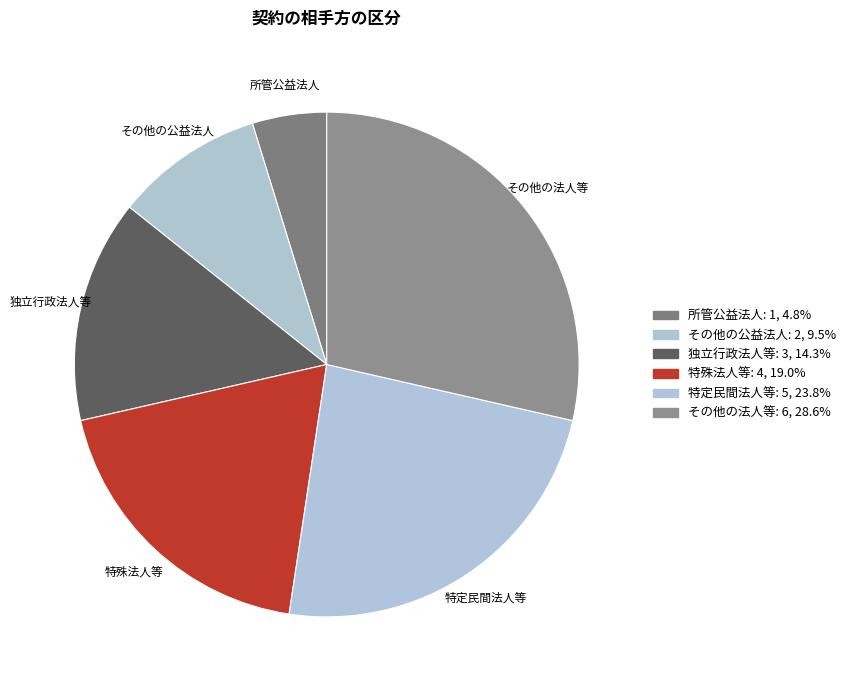

Between 独立行政法人等 and 所管公益法人, which is larger?

独立行政法人等